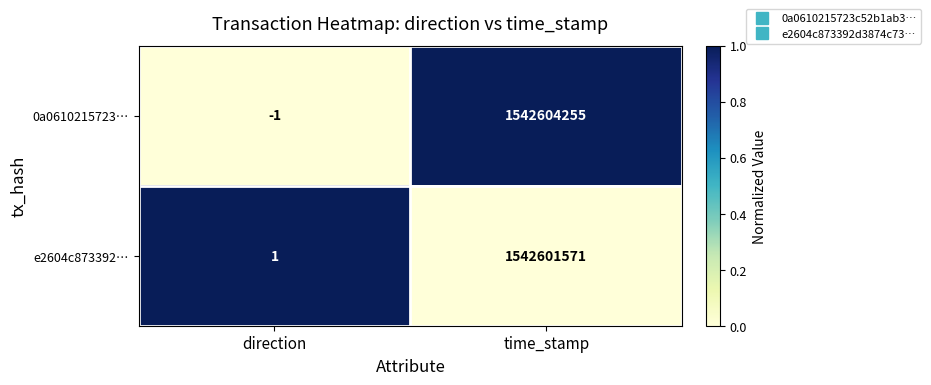

At which label is 0a0610215723… closest to 771302127?

direction